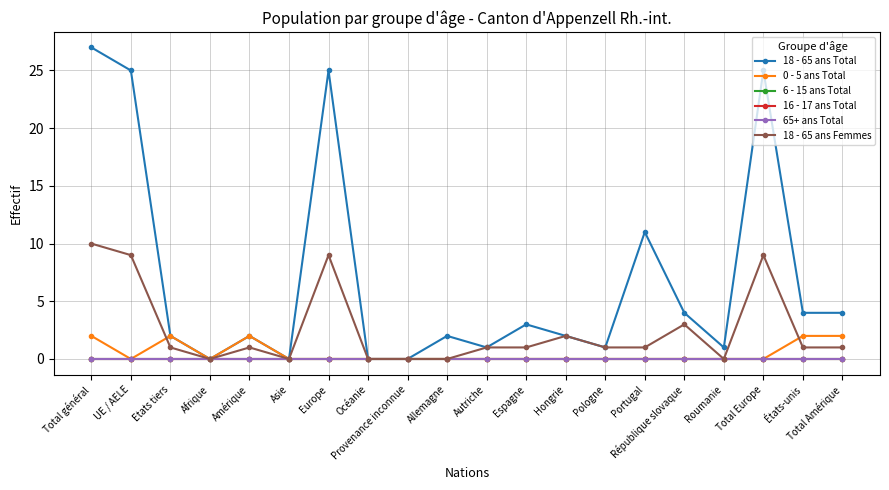

At which category is the sum across all series the highest?

Total général